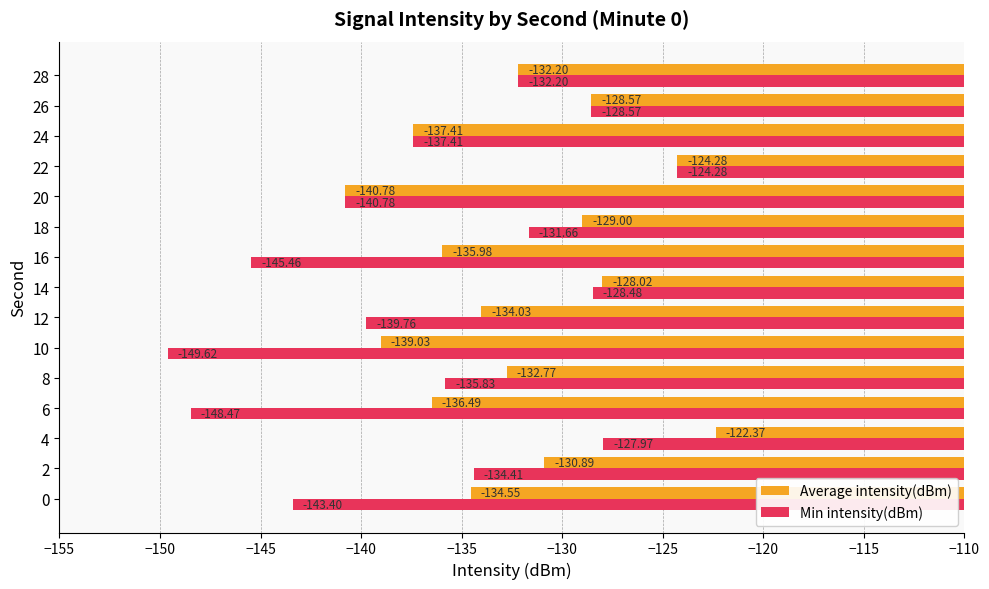

Is the value of Min intensity(dBm) at 12 greater than the value of Average intensity(dBm) at 8?

No